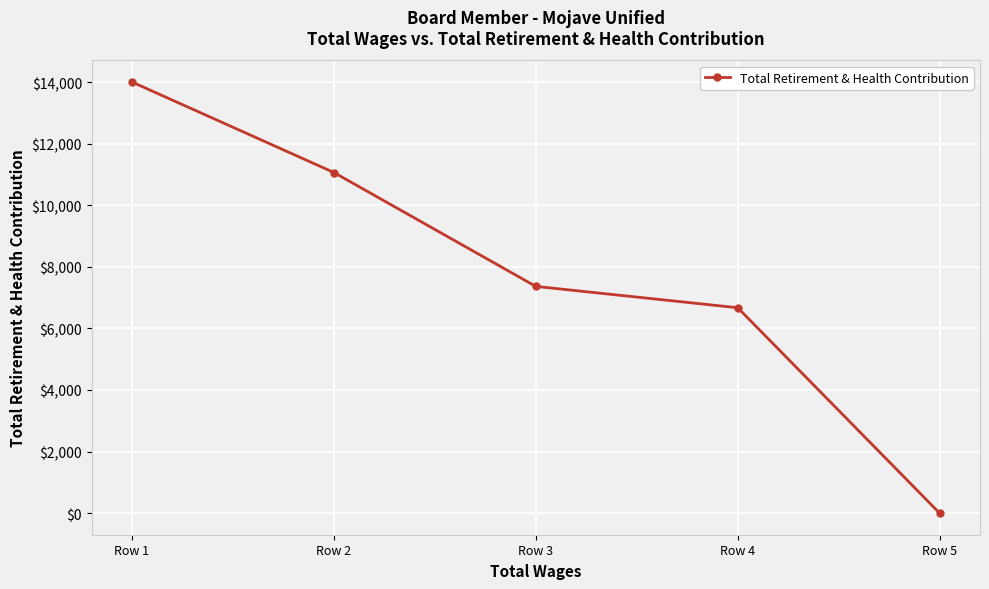

True or false: the data shows 17315.0 at Row 2.

False